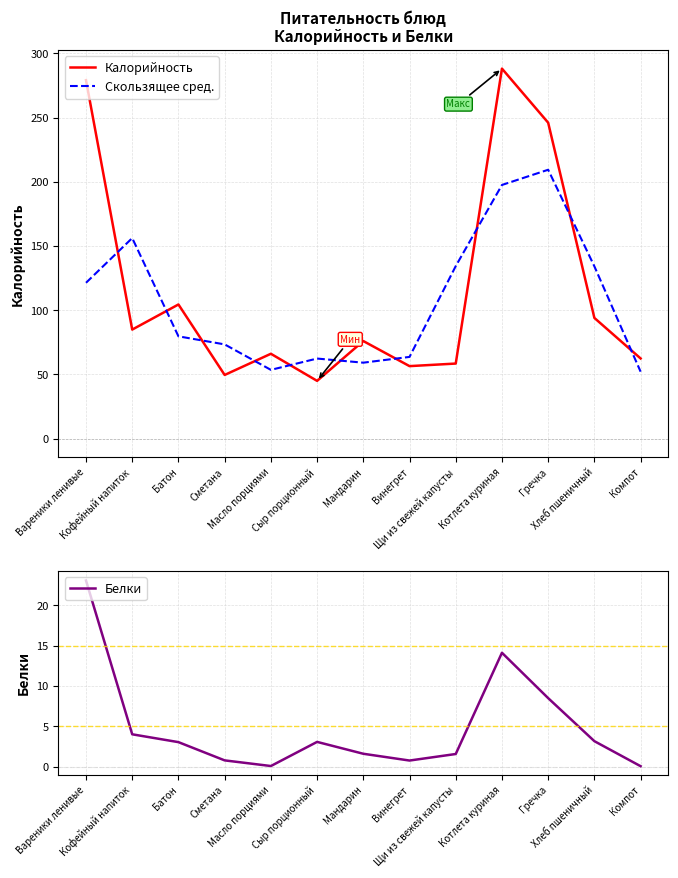

The value of Скользящее сред. at Батон is 54.6. True or false?

False